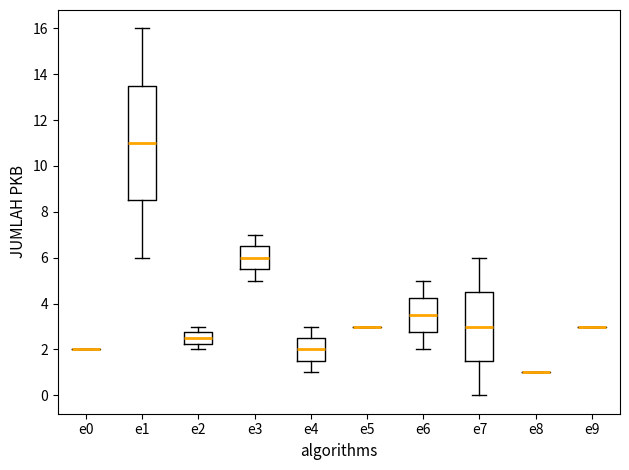

Where does the upper whisker of the box for e4 end on the y-axis? The values are not printed on the chart, so give them approximately, as read against the axis.

3.0